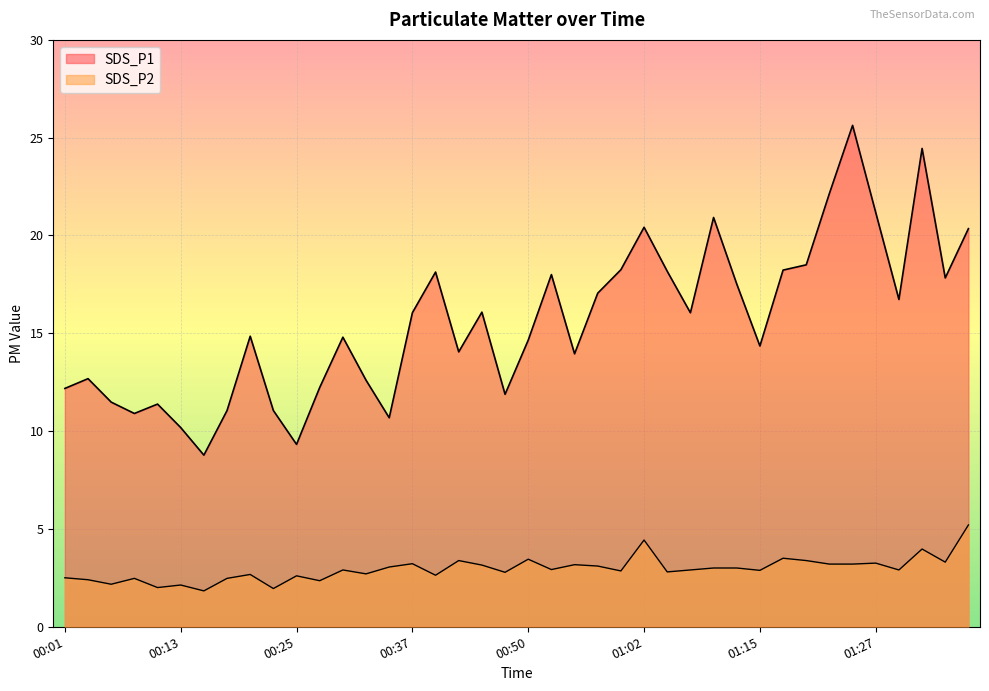

What is the difference between the SDS_P2 values at 00:57 and 00:27?

0.8